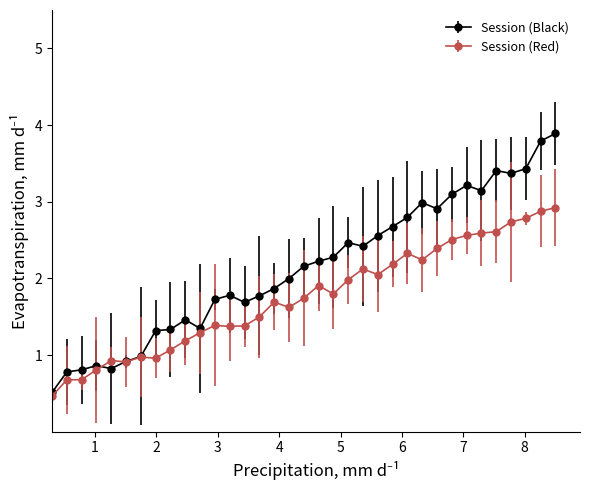

True or false: Session (Black) has more than 2 interior local peaks.

True